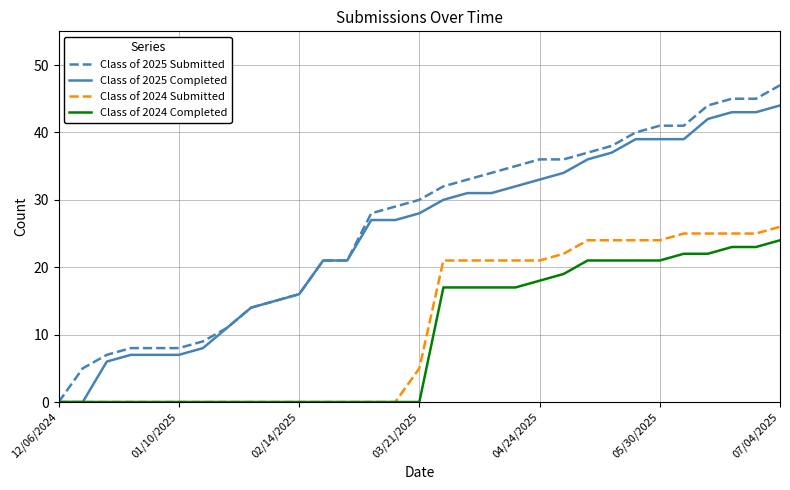

Which series has the widest spread of values?

Class of 2025 Submitted